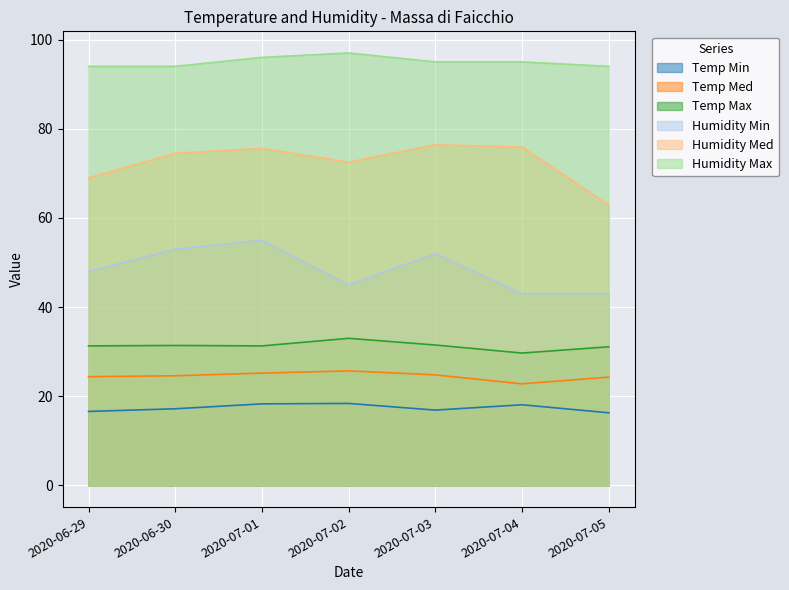

The value of Temp Med at 2020-07-05 is 24.3. True or false?

True